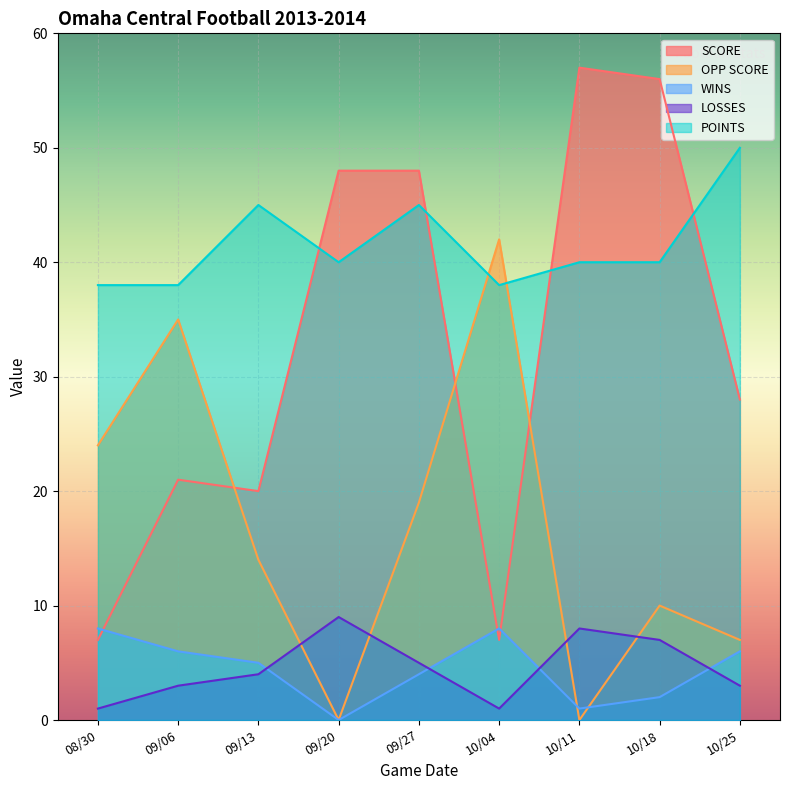

Reading right to left, transcribe all the data shown in this chart.

SCORE: 28	56	57	7	48	48	20	21	7
OPP SCORE: 7	10	0	42	19	0	14	35	24
WINS: 6	2	1	8	4	0	5	6	8
LOSSES: 3	7	8	1	5	9	4	3	1
POINTS: 50	40	40	38	45	40	45	38	38